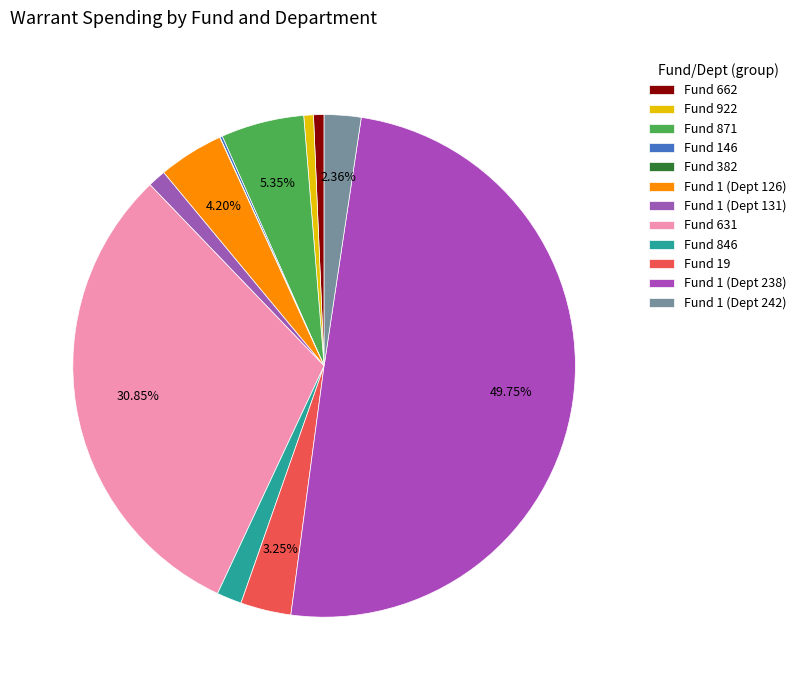

Which category has the biggest portion of the pie?

Fund 1 (Dept 238)